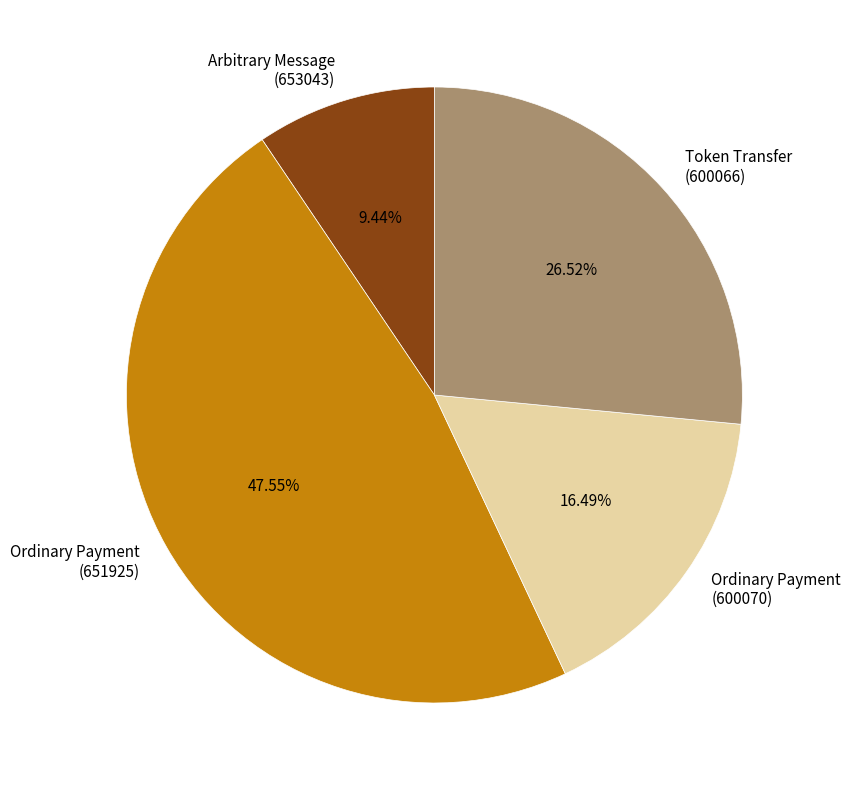

Is there any slice that represents more than half of the pie?

No